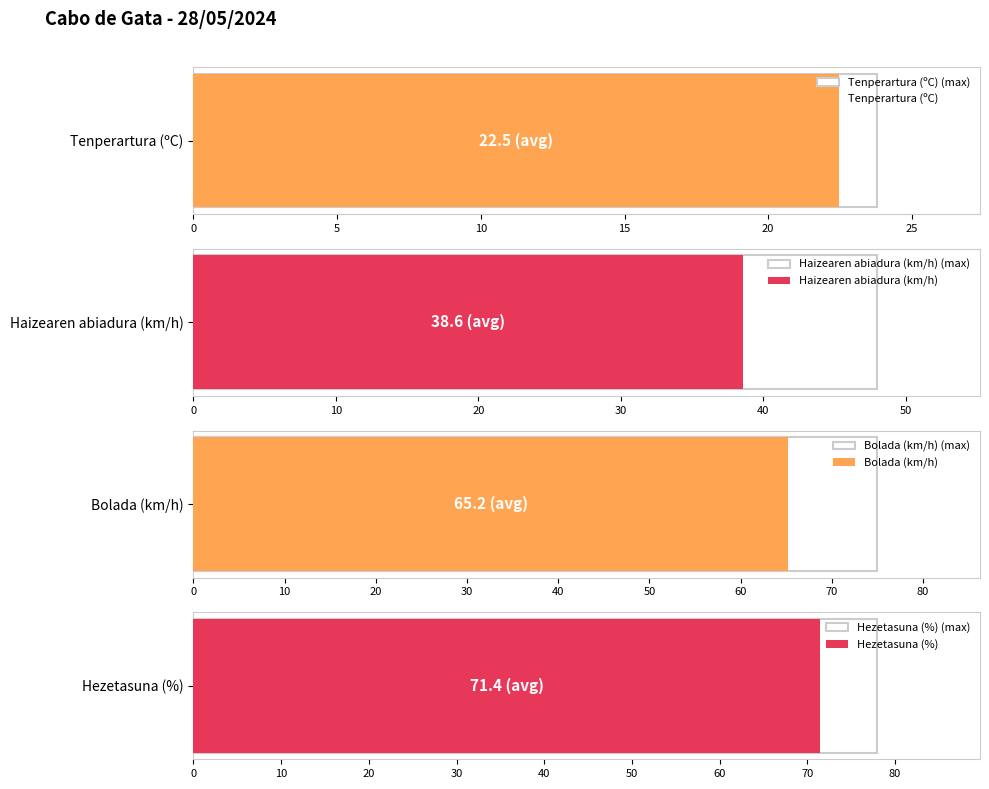

The Haizearen abiadura (km/h) series shows 5.9 at 05:00. True or false?

False